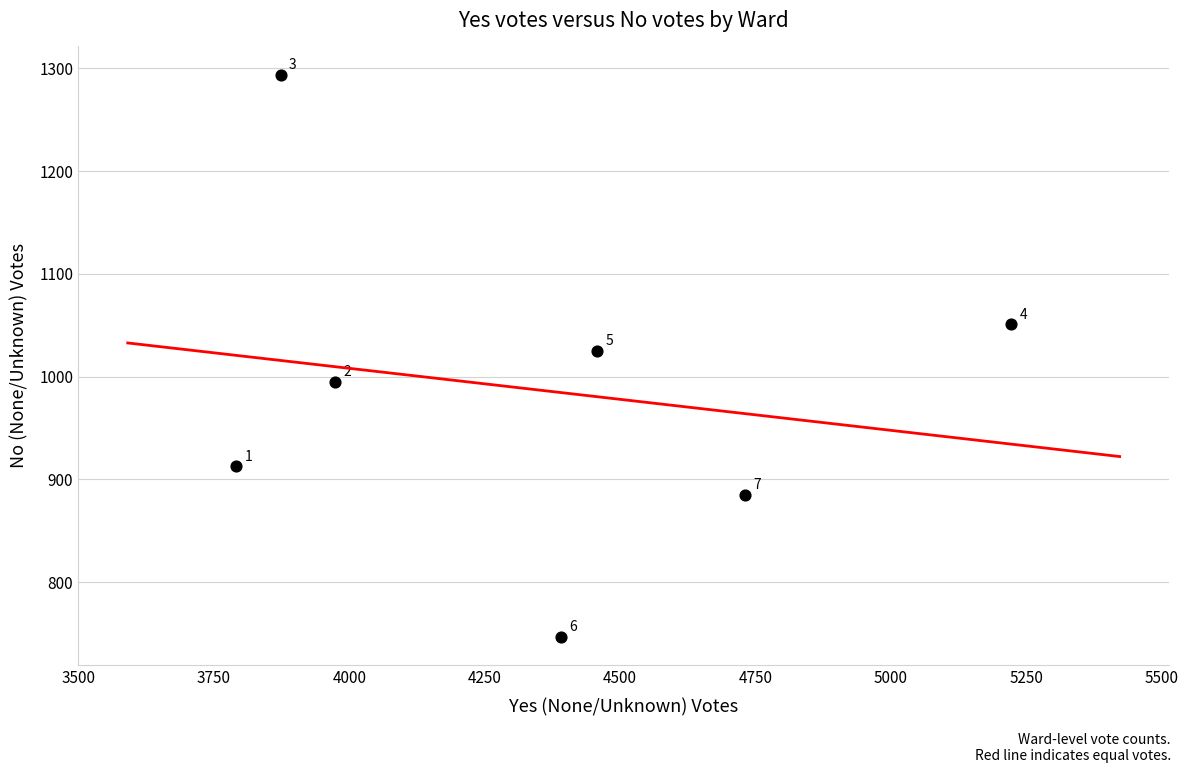

What is the range of X values (max minus min)?

1431